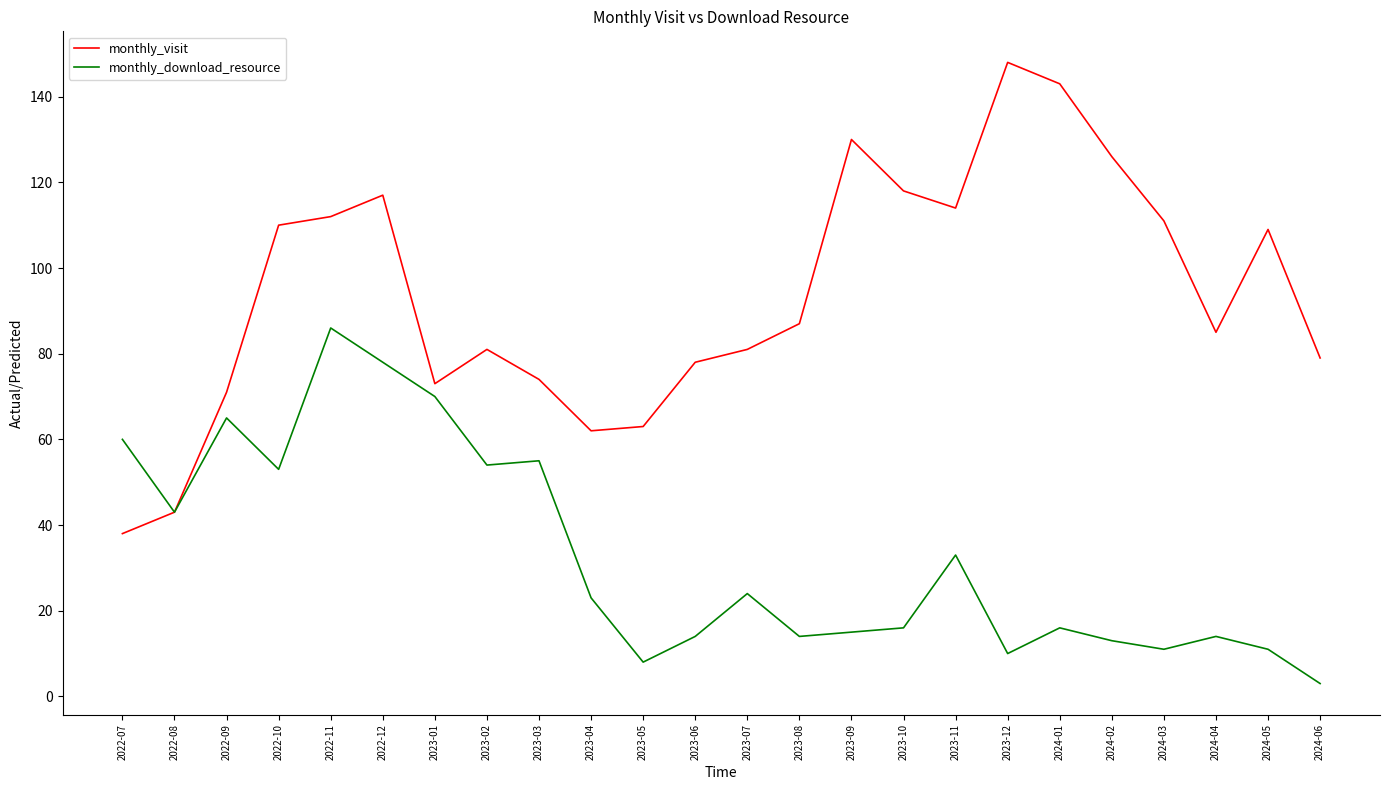

How many series are shown in this chart?

2